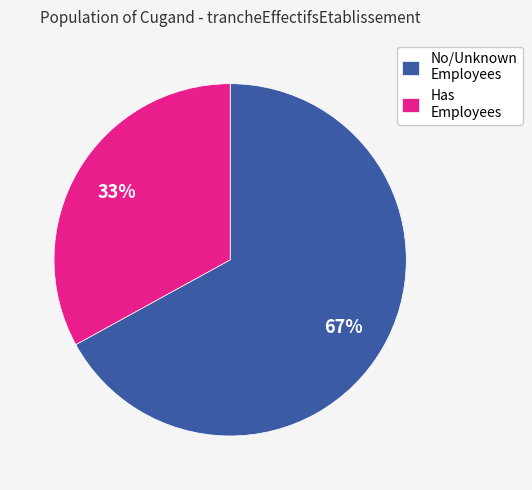

To the nearest percent, what portion does Has Employees represent?

33%